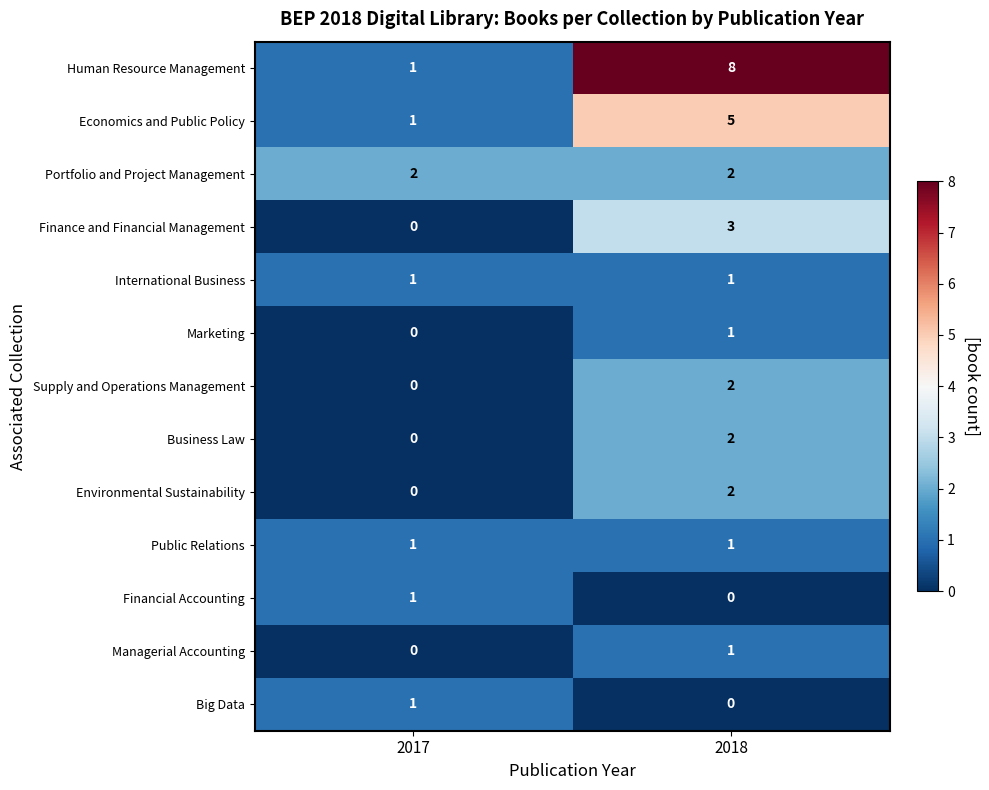

Reading left to right, transcribe all the data shown in this chart.

Human Resource Management: 2017=1	2018=8
Economics and Public Policy: 2017=1	2018=5
Portfolio and Project Management: 2017=2	2018=2
Finance and Financial Management: 2017=0	2018=3
International Business: 2017=1	2018=1
Marketing: 2017=0	2018=1
Supply and Operations Management: 2017=0	2018=2
Business Law: 2017=0	2018=2
Environmental Sustainability: 2017=0	2018=2
Public Relations: 2017=1	2018=1
Financial Accounting: 2017=1	2018=0
Managerial Accounting: 2017=0	2018=1
Big Data: 2017=1	2018=0